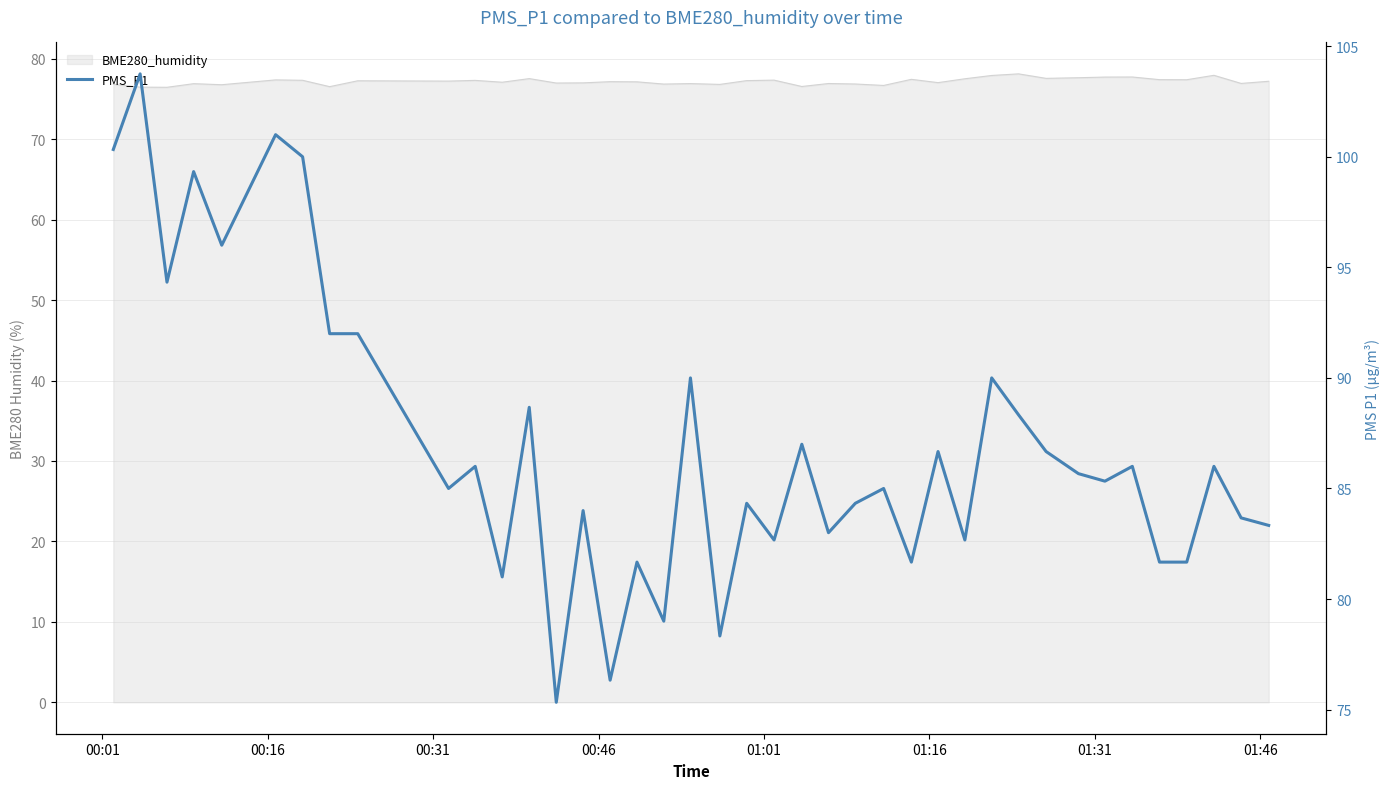

What is the average value?

87.0